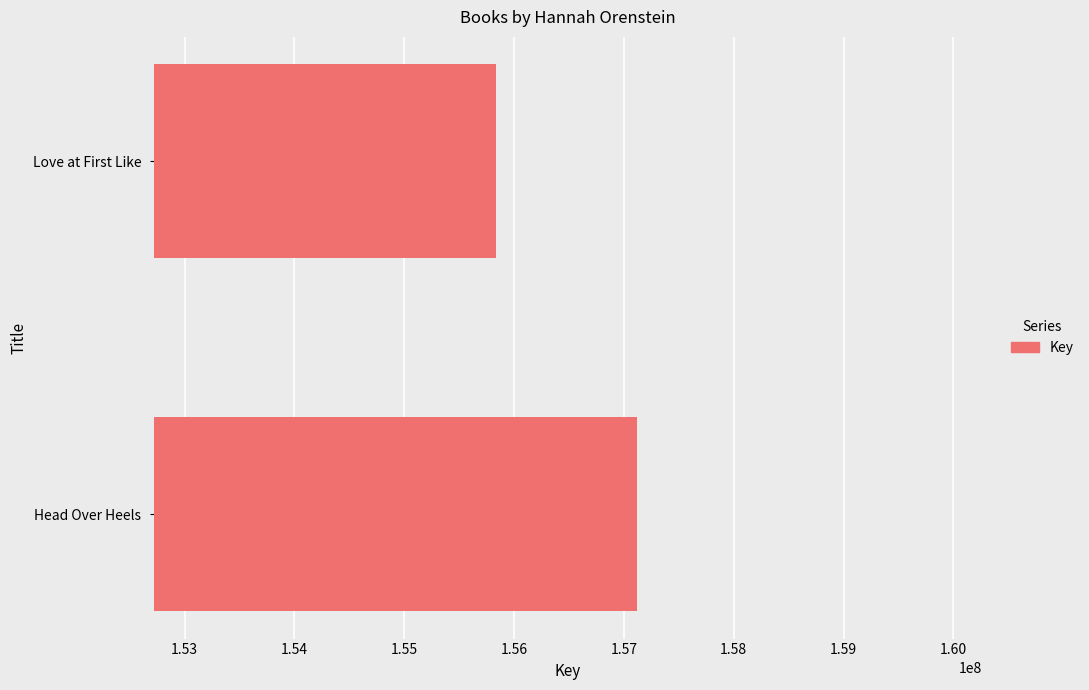

List the labels in order of value, smallest first.

Love at First Like, Head Over Heels